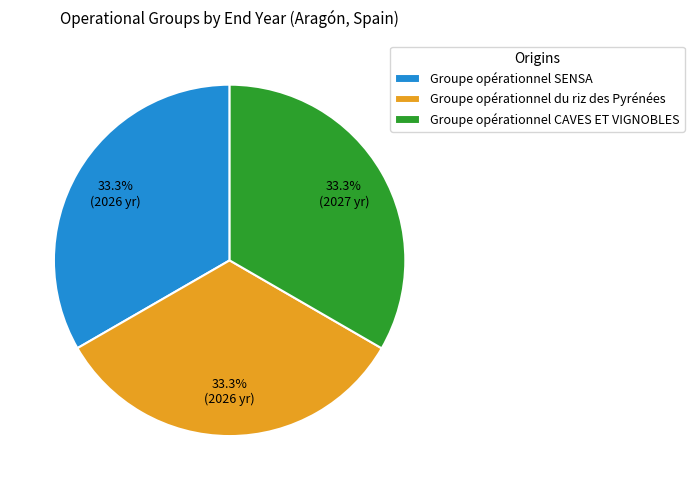

Do Groupe opérationnel SENSA and Groupe opérationnel CAVES ET VIGNOBLES together represent more than half of the pie?

Yes